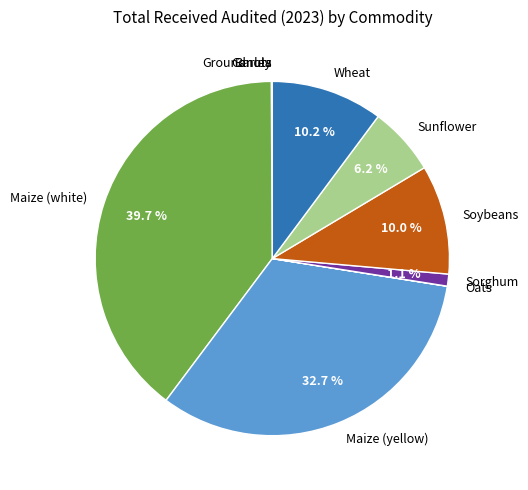

Which has a higher value, Maize (white) or Sorghum?

Maize (white)